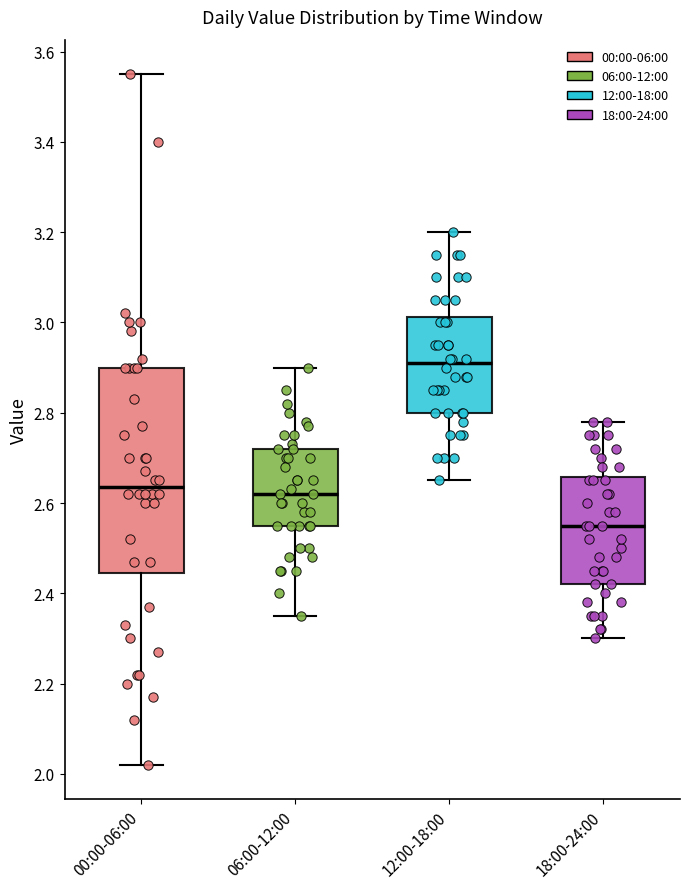

Which box is the tallest, from its lower edge to its upper edge?

00:00-06:00